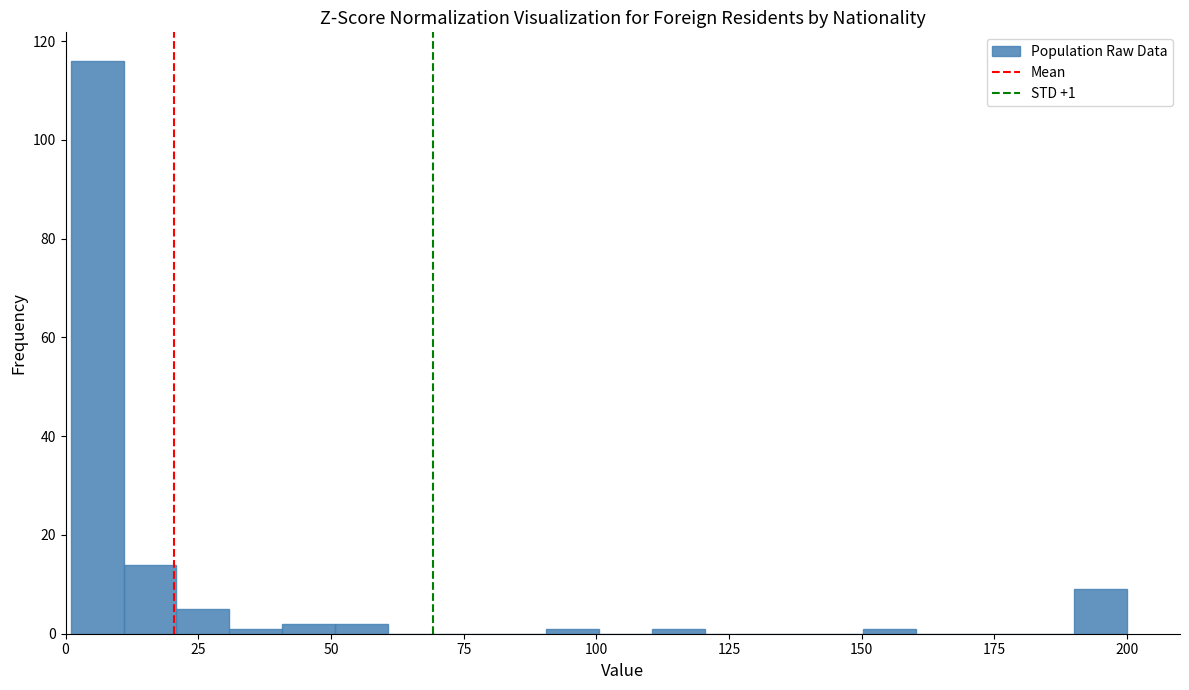

Read against the x-axis, roughly where is the centre of the tallest bar?

5